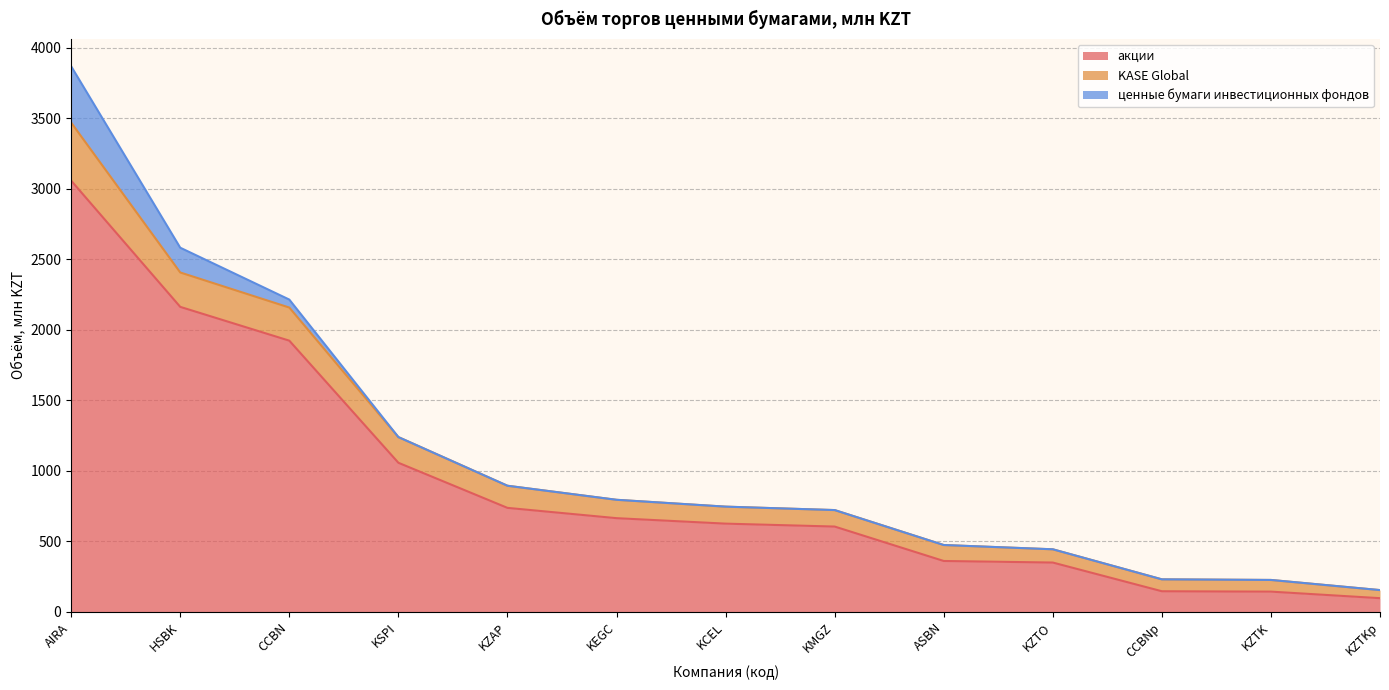

How many data points in акции are less than 625?

6